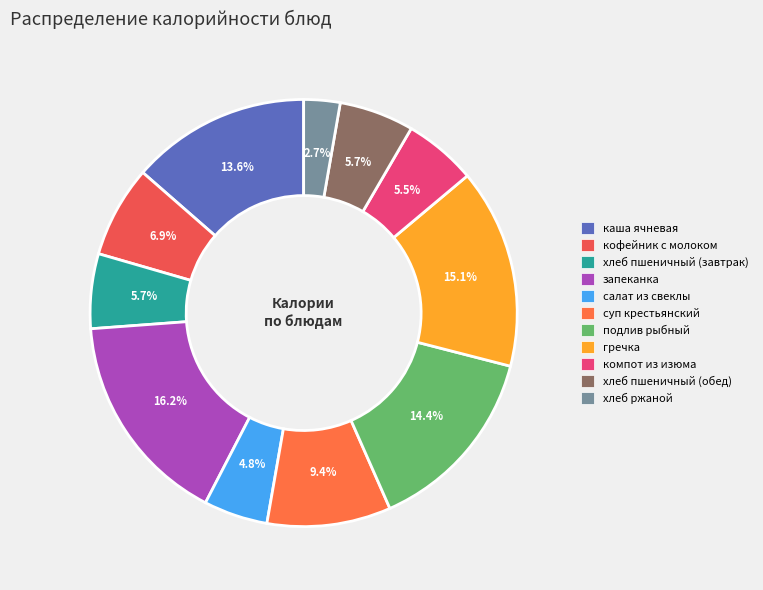

To the nearest percent, what is the combined percentage of хлеб пшеничный (обед) and хлеб пшеничный (завтрак)?

11%